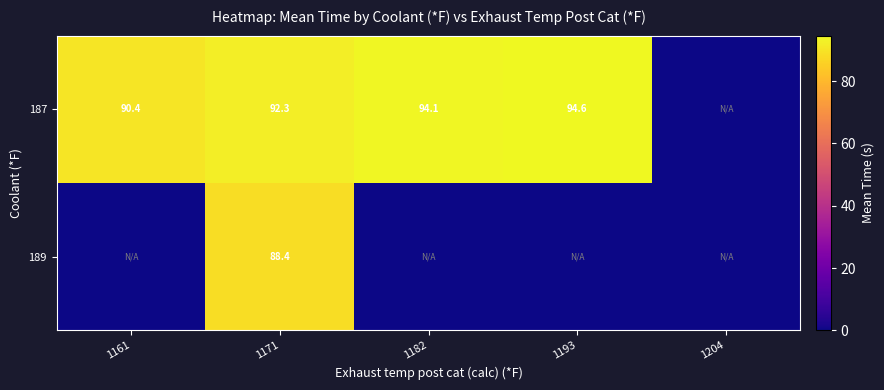

Is it true that 187 equals 58.2 at 1161?

False